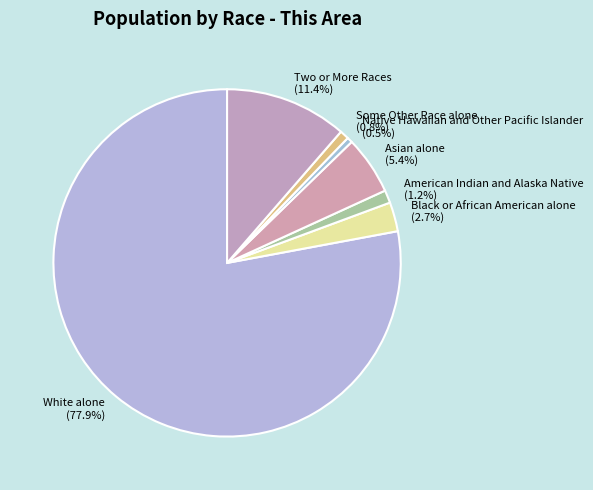

The Native Hawaiian and Other Pacific Islander slice represents 11% of the pie. True or false?

False